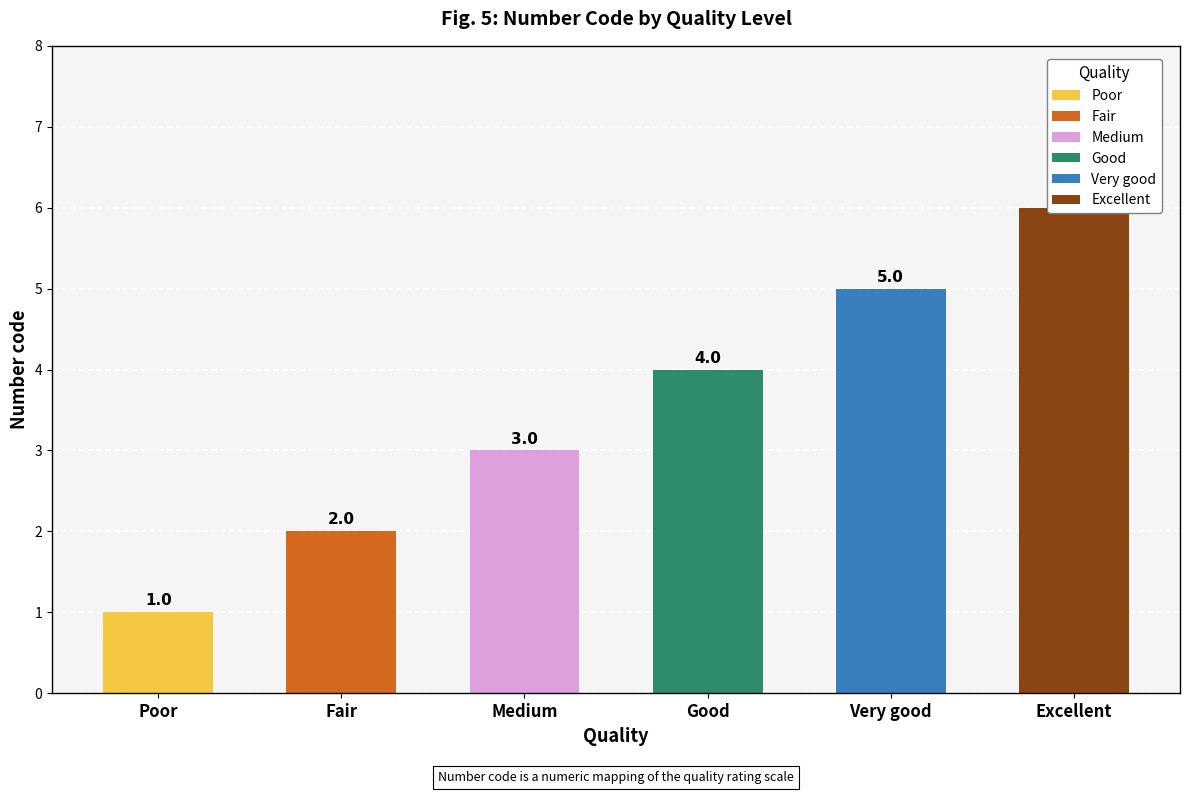

List the labels in order of value, smallest first.

Poor, Fair, Medium, Good, Very good, Excellent